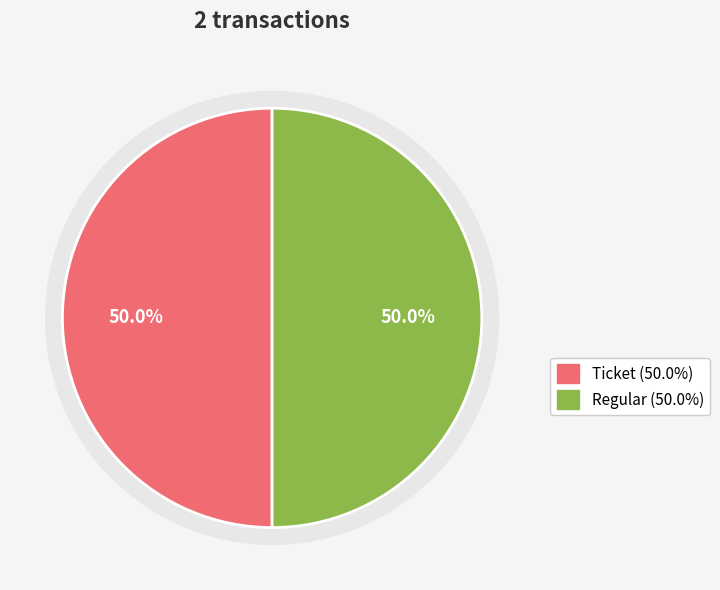

How many segments does this pie chart have?

2